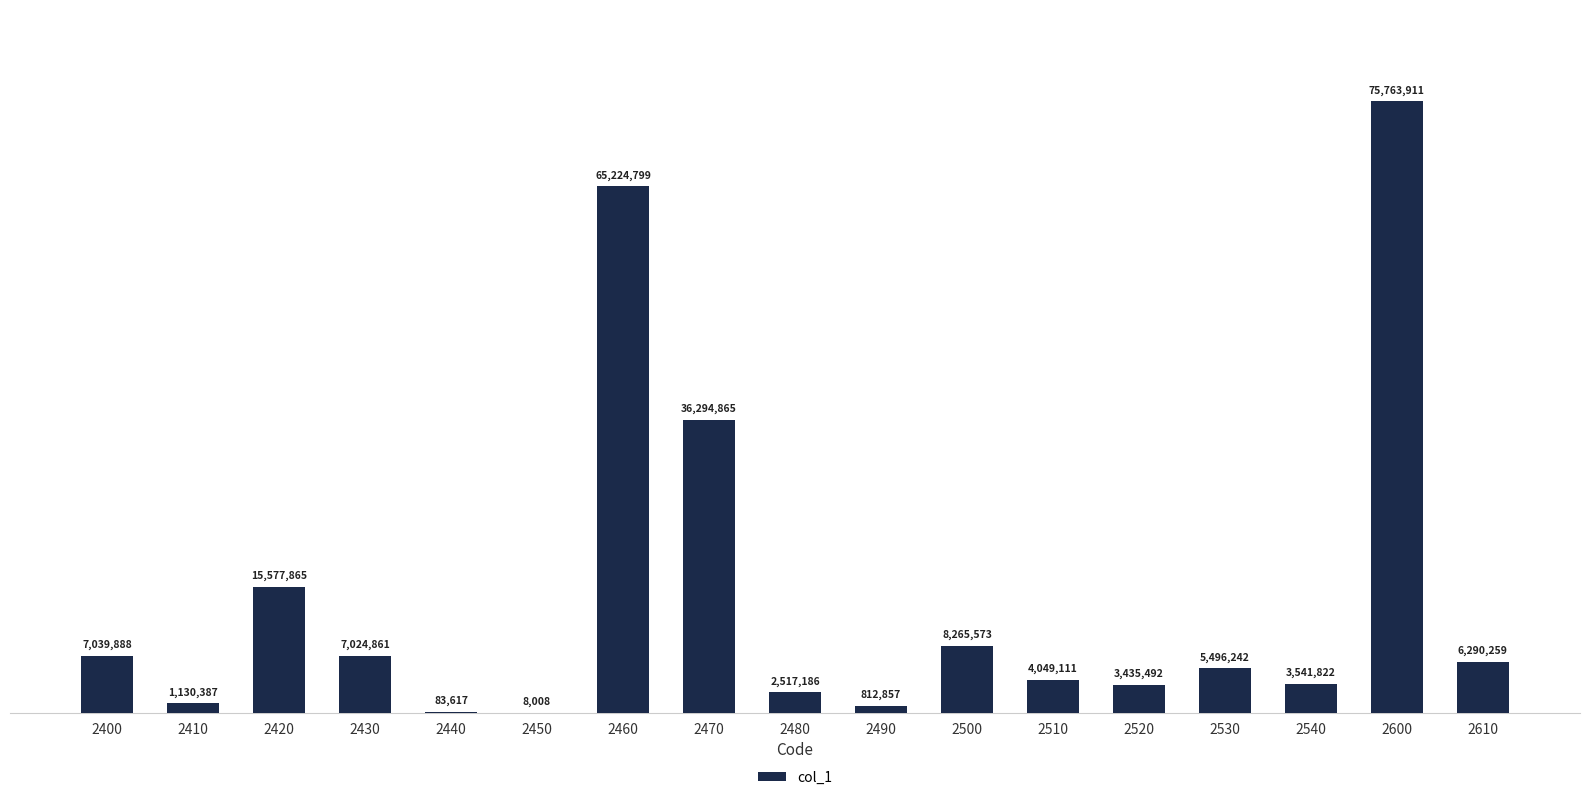

Are the bars horizontal?

No